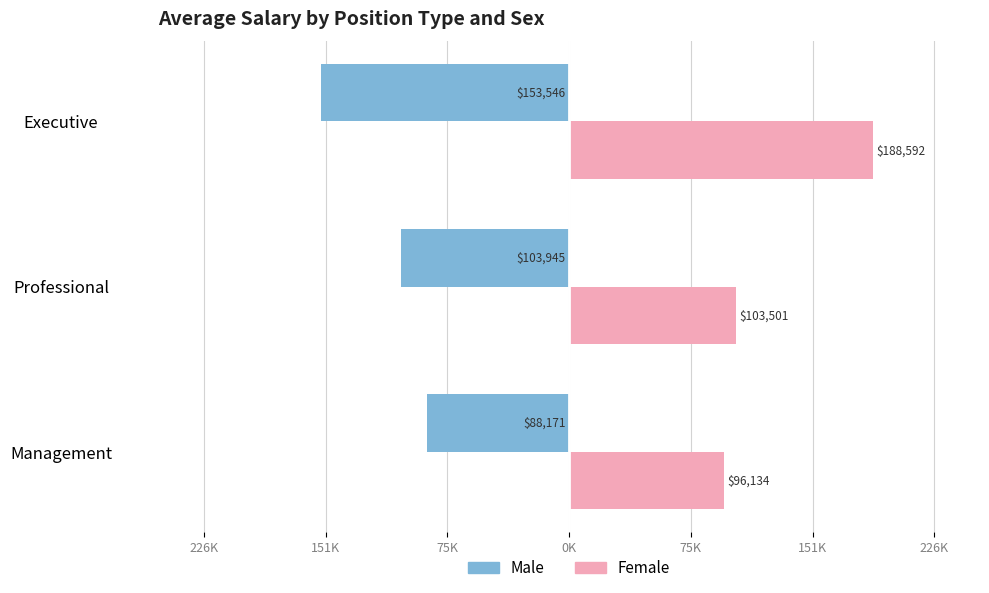

Which series has the widest spread of values?

Female